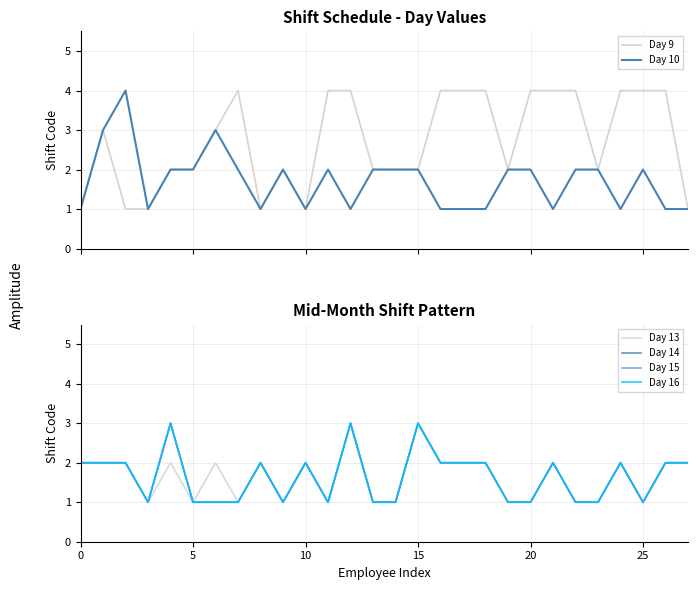

What is the difference between the highest and lowest values at 20?

1